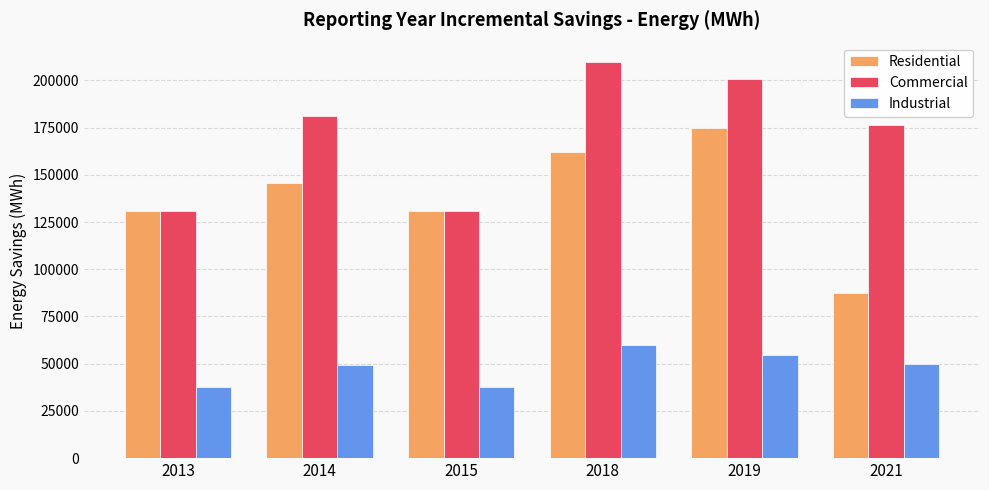

What is the lowest value of the Residential series?

87432